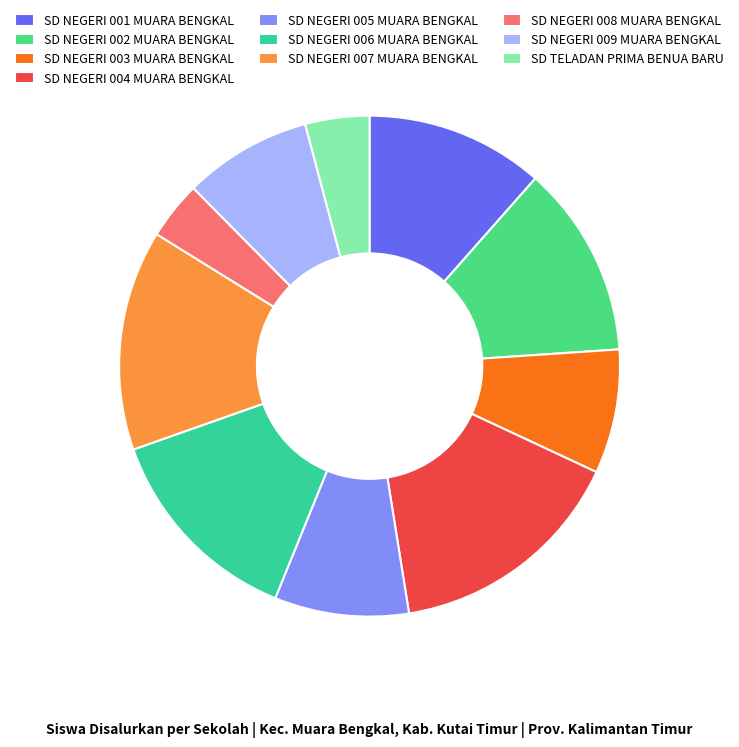

Between SD NEGERI 005 MUARA BENGKAL and SD NEGERI 008 MUARA BENGKAL, which is larger?

SD NEGERI 005 MUARA BENGKAL